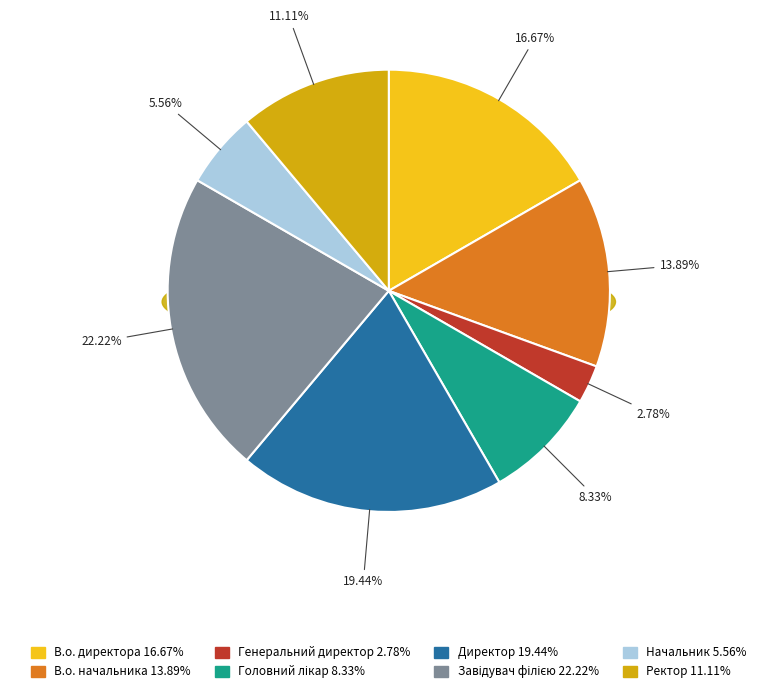

Count the number of slices in the pie.

8